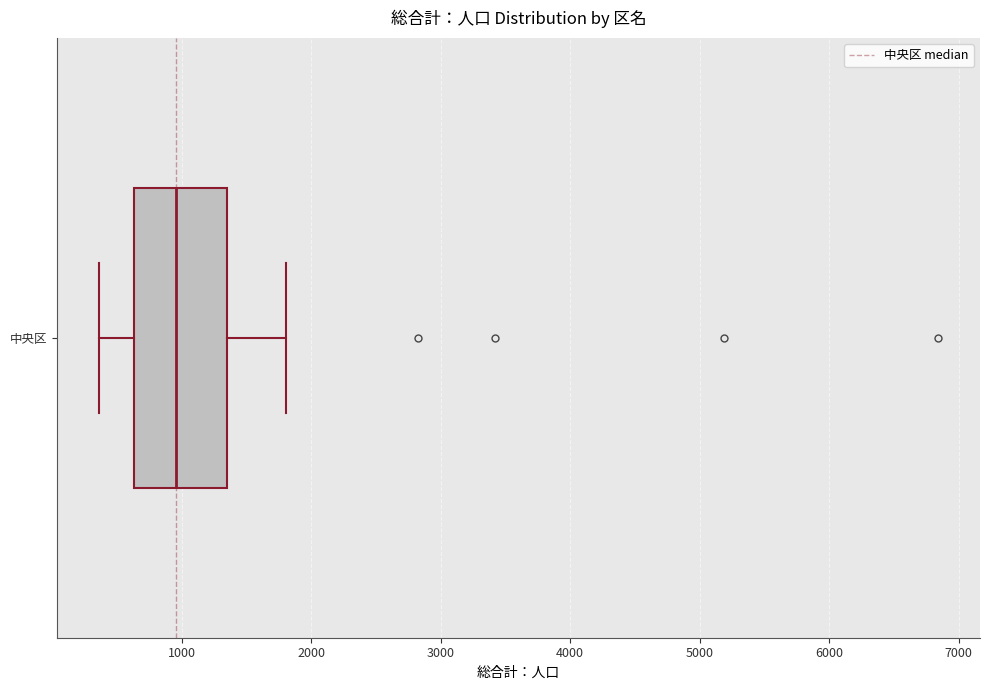

Read this box plot against the x-axis: the position of the median line, the range covered by the box, and the ends of both whiskers. The values are not printed on the chart, so give them approximately, as read against the axis.

median 1000, box 600 to 1400, whiskers 400 to 1800